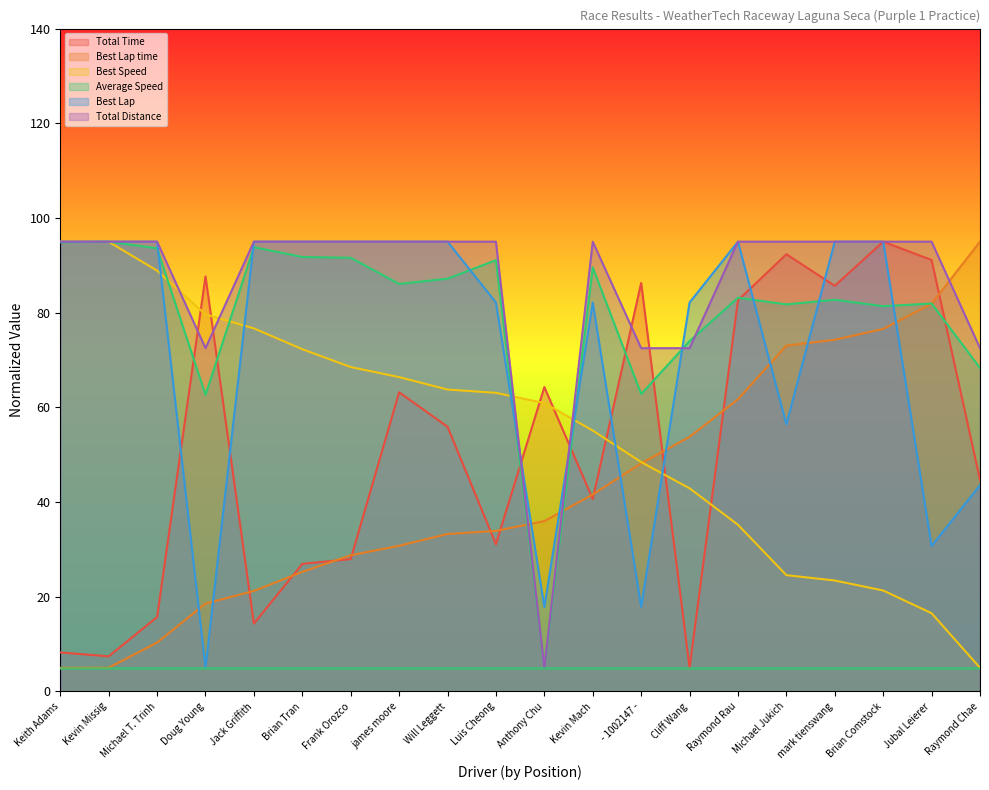

Is the value of Average Speed at - 1002147 - greater than the value of Total Distance at Michael Jukich?

No